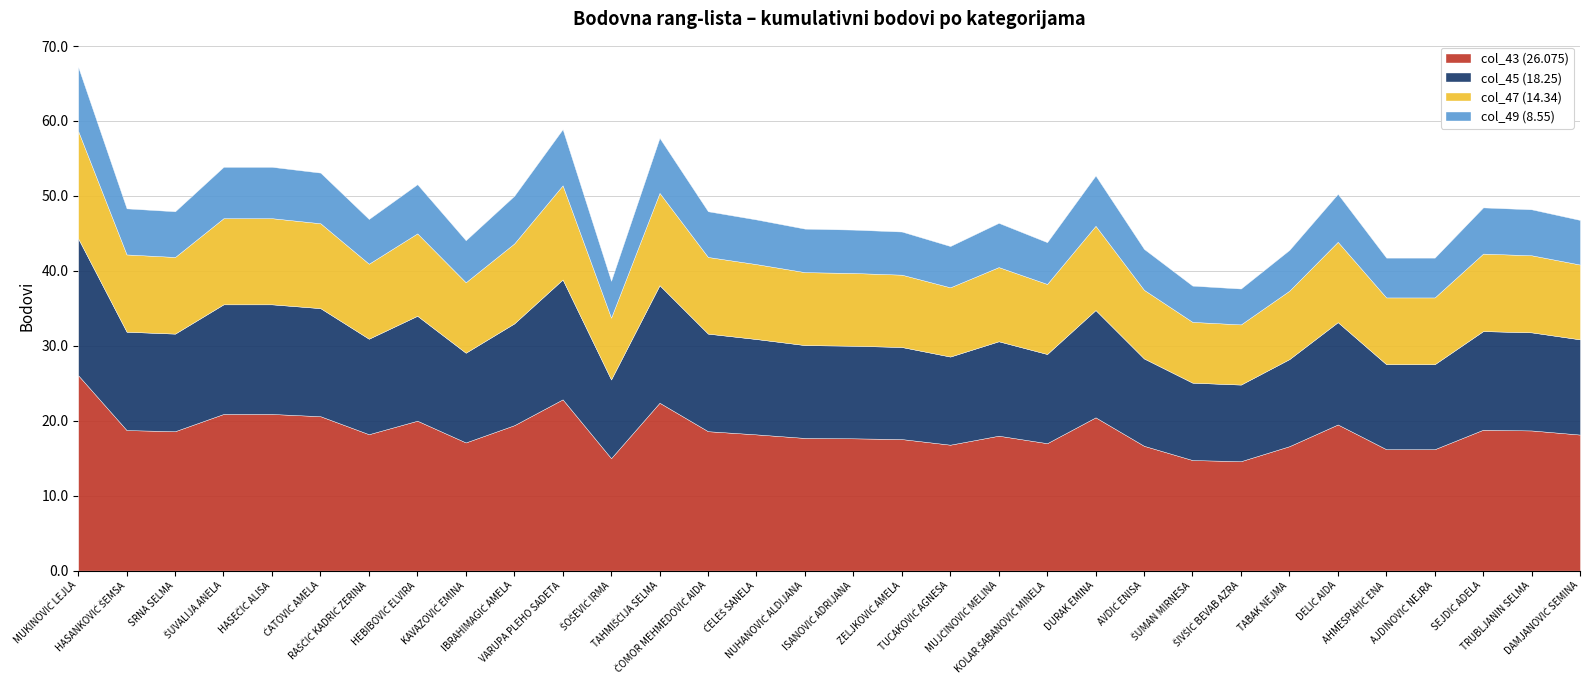

What is the difference between the second highest and second lowest values in the col_43 (26.075) series?

8.1